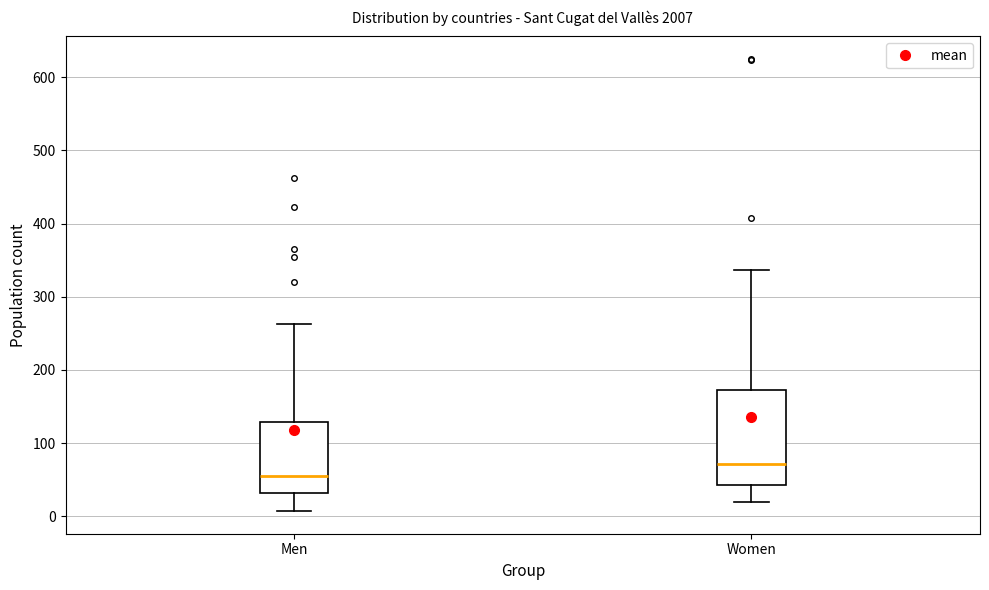

Which box has the lowest median line?

Men